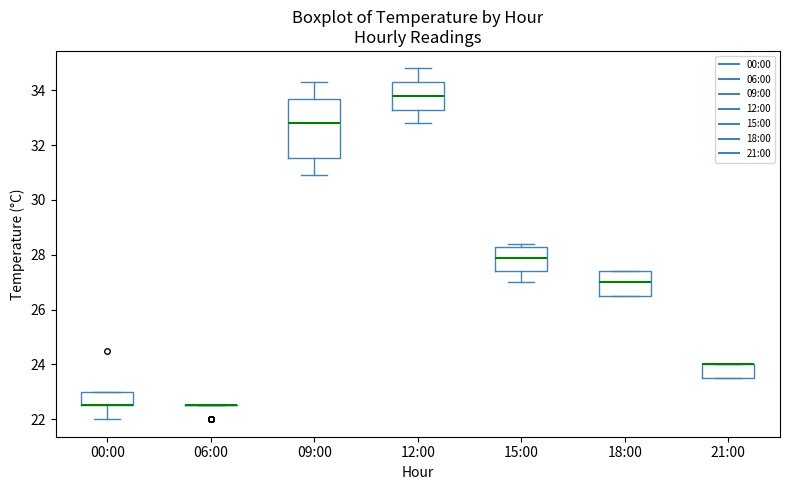

Reading left to right, transcribe this box plot: for each box, give where its median line is, the range the box spans, and where its two whiskers end, as read against the y-axis. The values are not printed on the chart, so give them approximately, as read against the axis.

00:00: median 22.6 (drawn on the box's lower edge), box 22.6 to 23.0, whiskers 22.0 to 23.0
06:00: box collapsed to a line at 22.6, whiskers 22.6 to 22.6
09:00: median 32.8, box 31.6 to 33.6, whiskers 31.0 to 34.4
12:00: median 33.8, box 33.4 to 34.4, whiskers 32.8 to 34.8
15:00: median 28.0, box 27.4 to 28.2, whiskers 27.0 to 28.4
18:00: median 27.0, box 26.6 to 27.4, whiskers 26.6 to 27.4
21:00: median 24.0 (drawn on the box's upper edge), box 23.6 to 24.0, whiskers 23.6 to 24.0